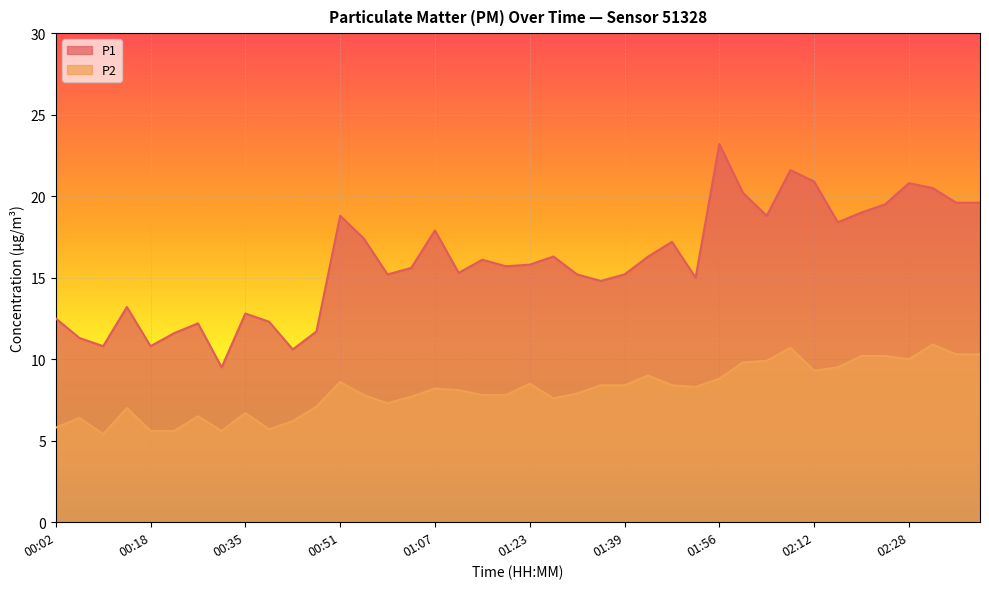

At which category is the sum across all series the highest?

02:08